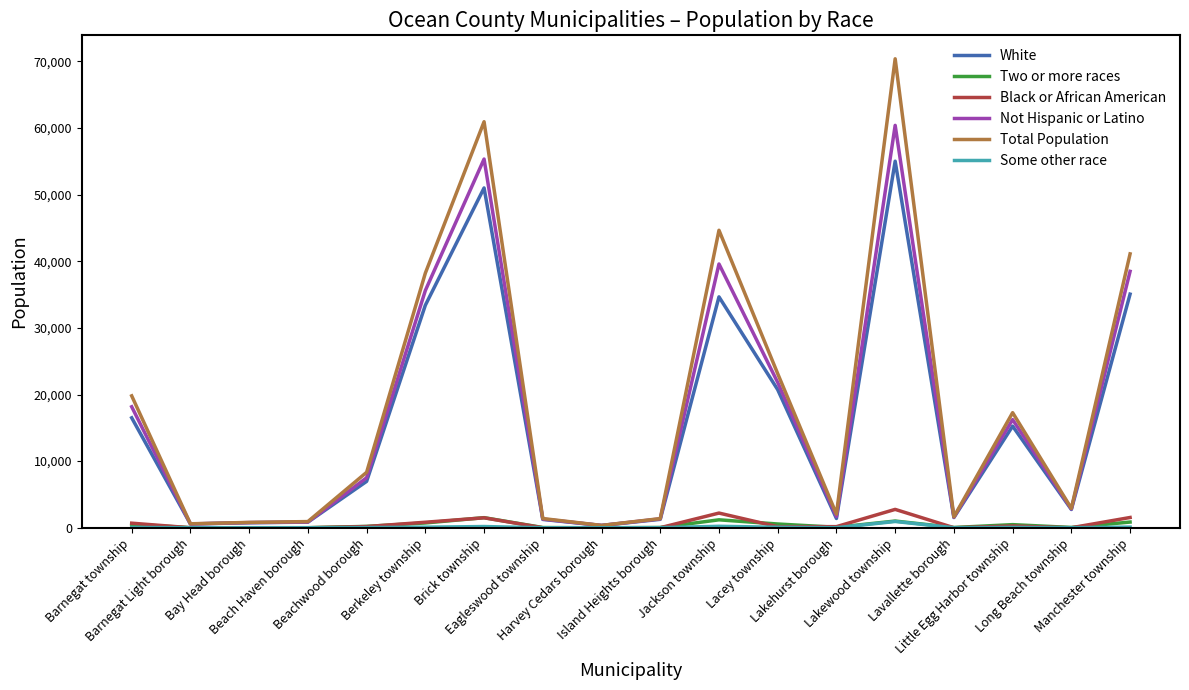

Is the value of Some other race at Harvey Cedars borough greater than the value of Black or African American at Berkeley township?

No